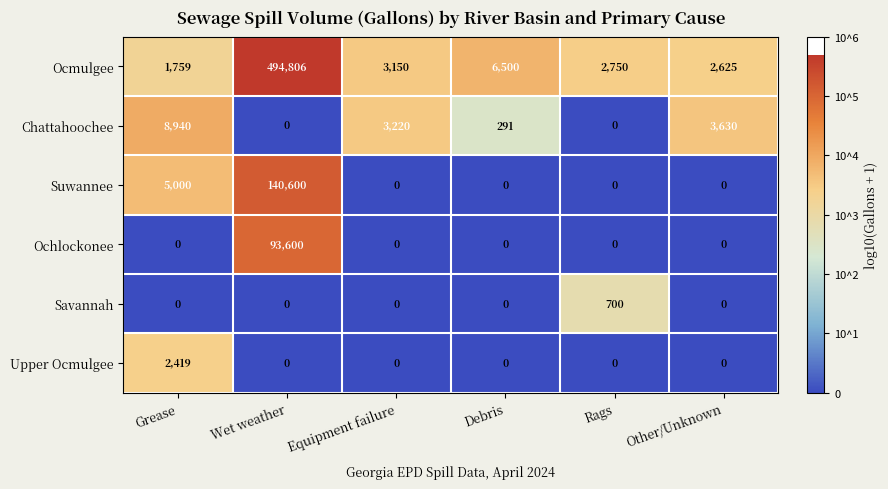

What is the difference between the highest and lowest values at Equipment failure?

3220